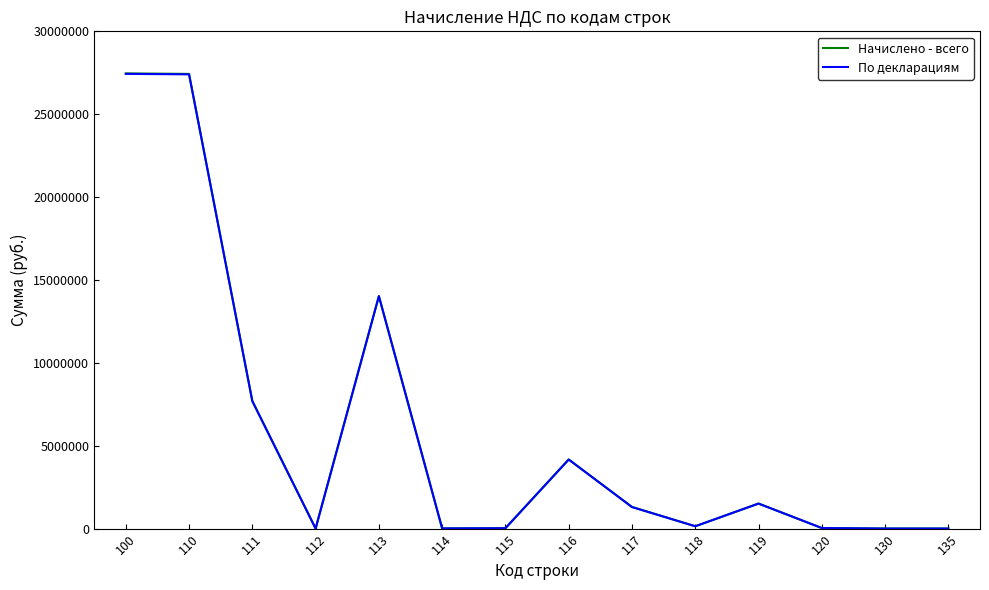

Is the value of По декларациям at 118 greater than the value of Начислено - всего at 110?

No